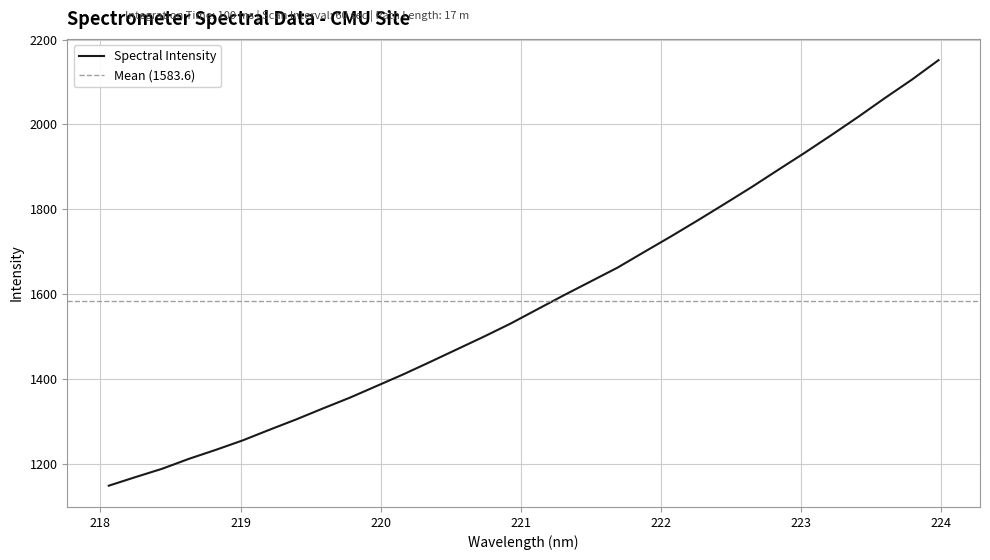

Reading left to right, list all the values displayed in this chart.

218.0596=1148.3	218.2508=1168.6	218.442=1188.4	218.6332=1211.8	218.8244=1232.9	219.0156=1255.2	219.2067=1280.2	219.3979=1304.7	219.589=1330.6	219.7801=1355.8	219.9712=1383.3	220.1623=1410.9	220.3533=1440.1	220.5444=1469.8	220.7354=1499.5	220.9264=1530.4	221.1174=1564.0	221.3083=1597.4	221.4993=1629.9	221.6902=1662.4	221.8812=1699.4	222.0721=1736.0	222.263=1773.9	222.4538=1812.5	222.6447=1851.7	222.8355=1892.6	223.0264=1933.1	223.2172=1975.0	223.408=2017.8	223.5987=2062.2	223.7895=2105.2	223.9802=2151.3